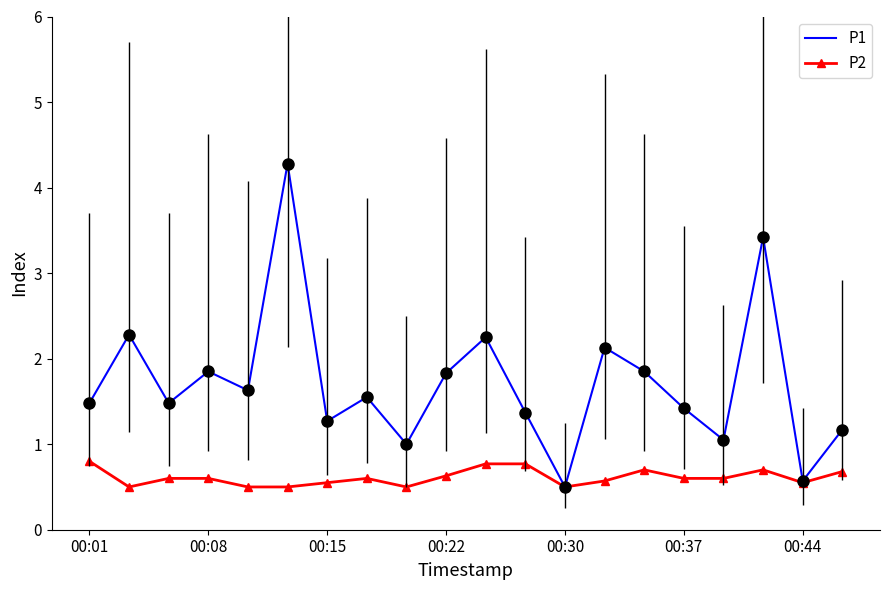

Which series has the largest total across all categories?

P1